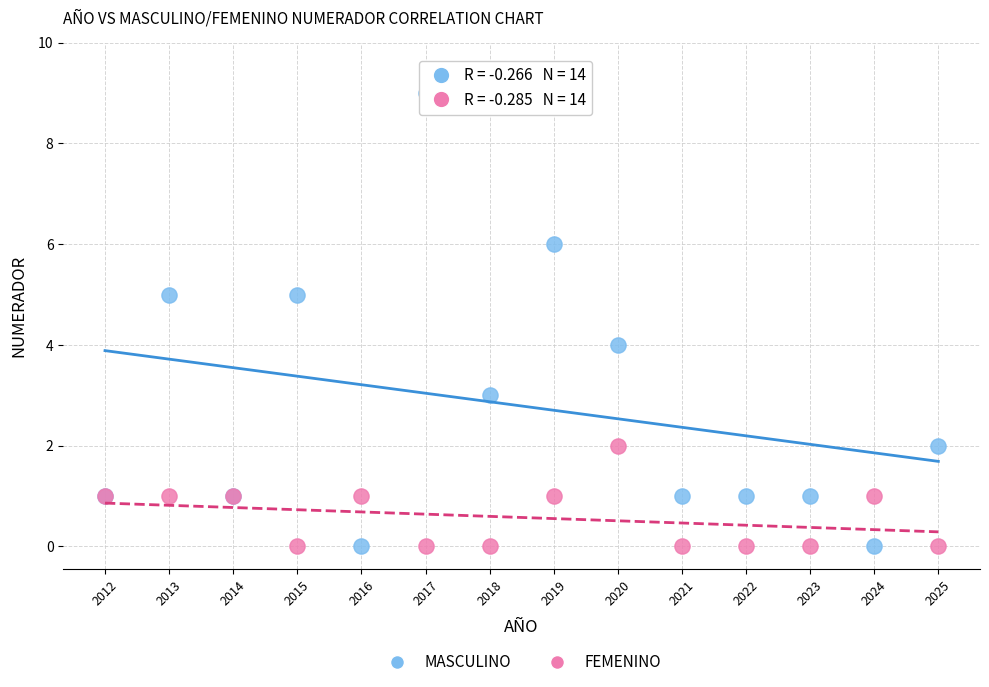

Which series reaches the maximum Y coordinate?

MASCULINO